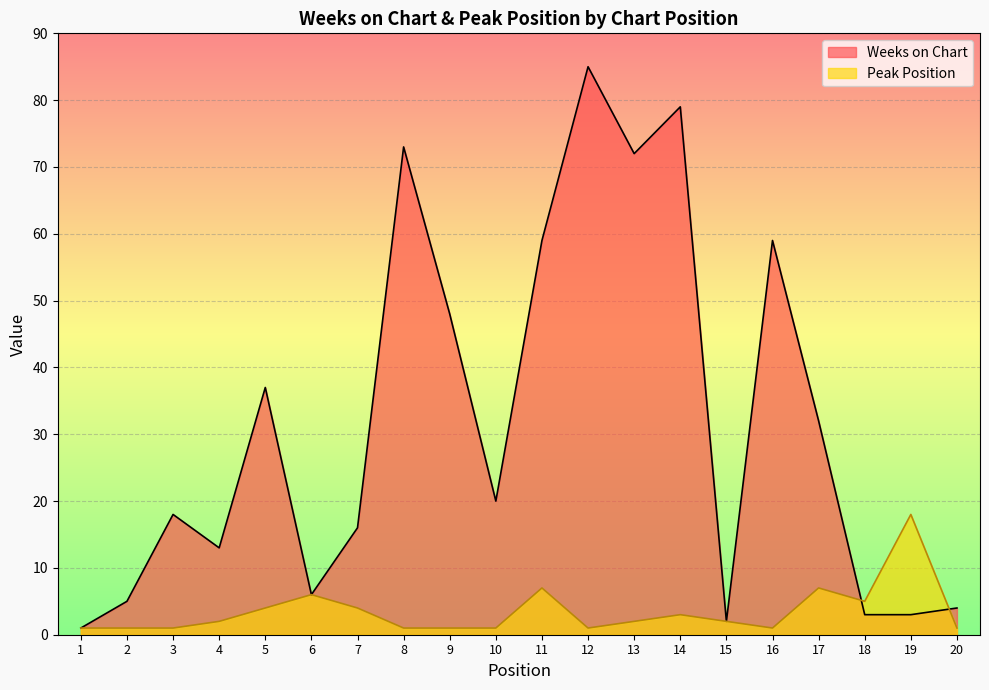

What is the difference between the Peak Position values at 5 and 4?

2